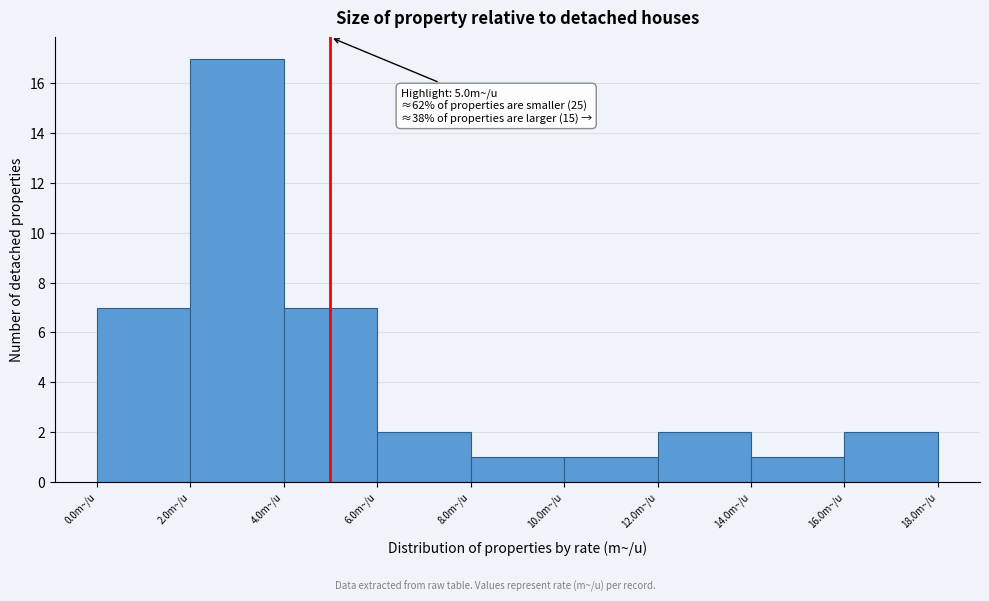

Over which range of the x-axis is the bar tallest?

2 to 4